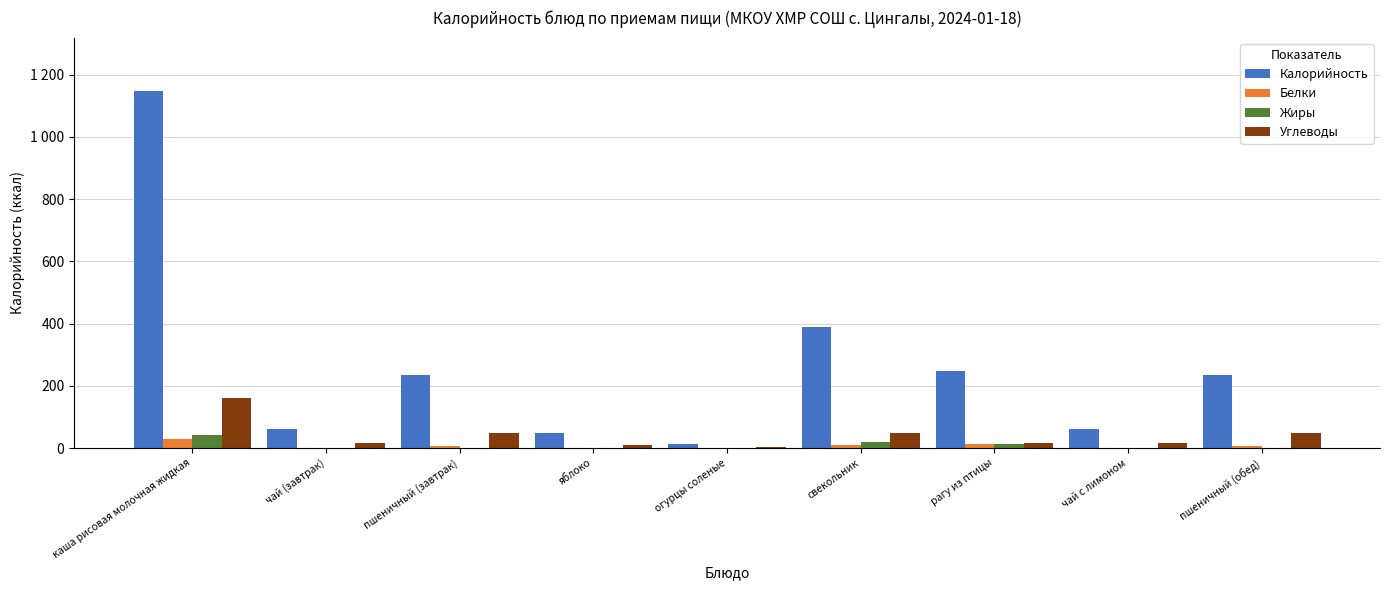

Reading left to right, transcribe all the data shown in this chart.

Калорийность: 1147	60	235	47	13	388	248	61	235
Белки: 28	0	8	0	1	9	14	0	8
Жиры: 43	0	1	0	0	18	14	0	1
Углеводы: 162	15	49	10	2	48	16	15	49